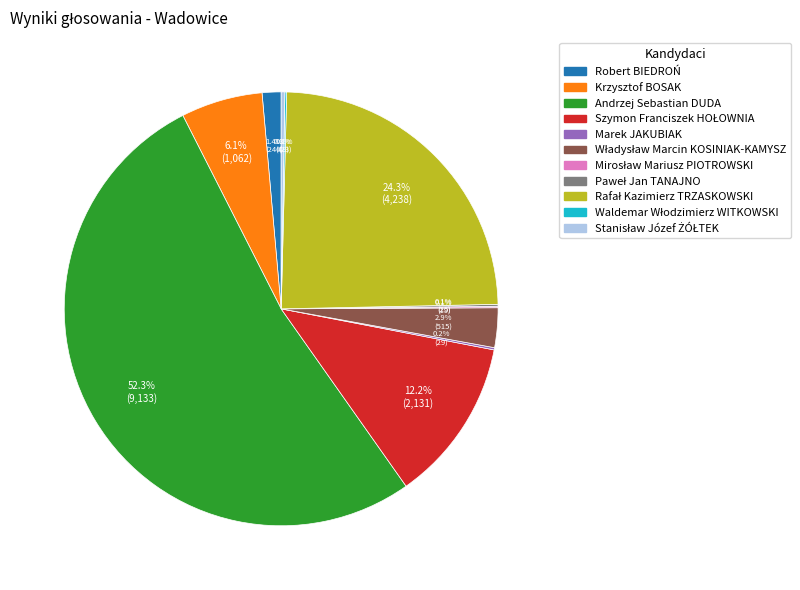

Is there a majority slice in this chart?

Yes